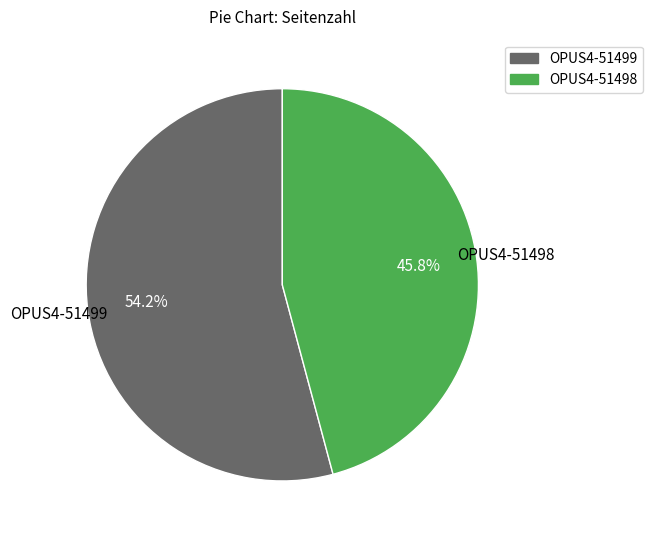

Which slice is the largest?

OPUS4-51499